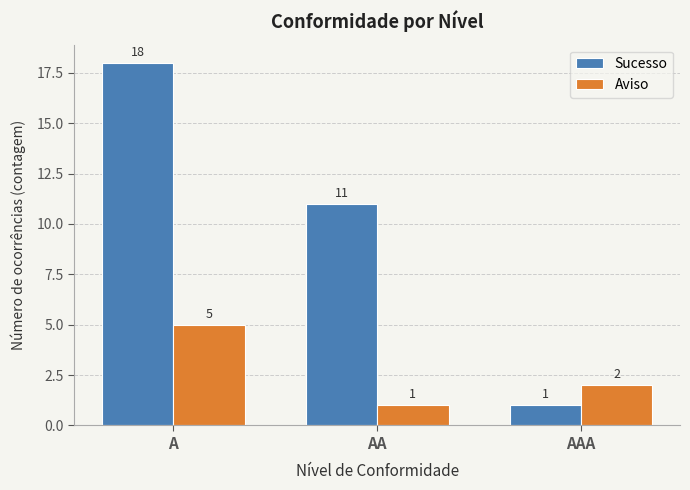

Which category has the highest value in the Sucesso series?

A